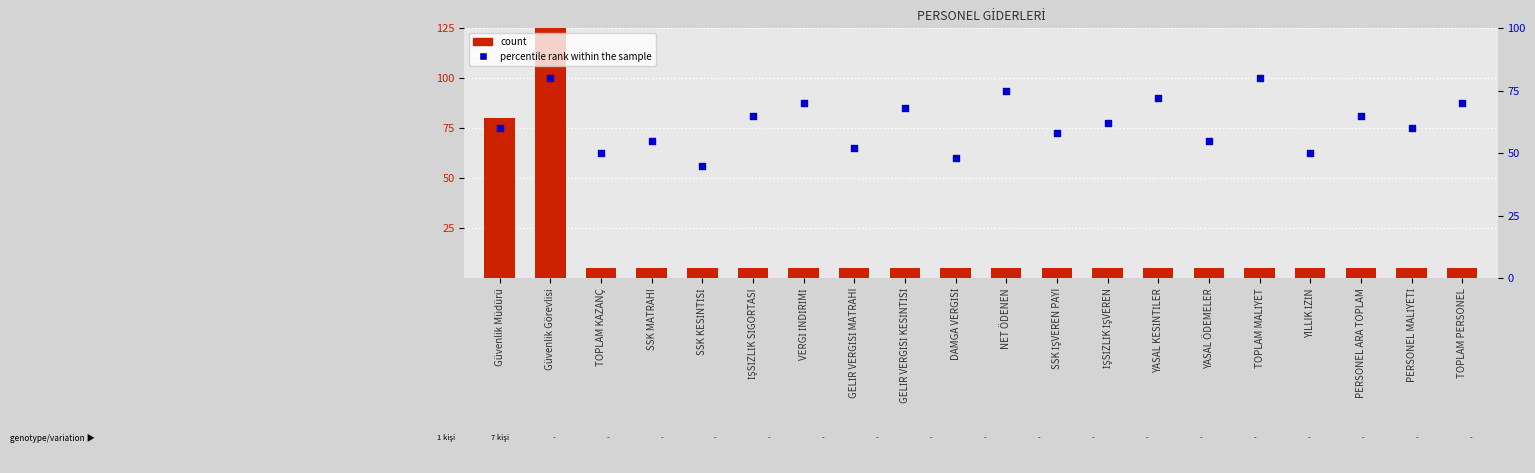

Which series contains the highest Y value?

count